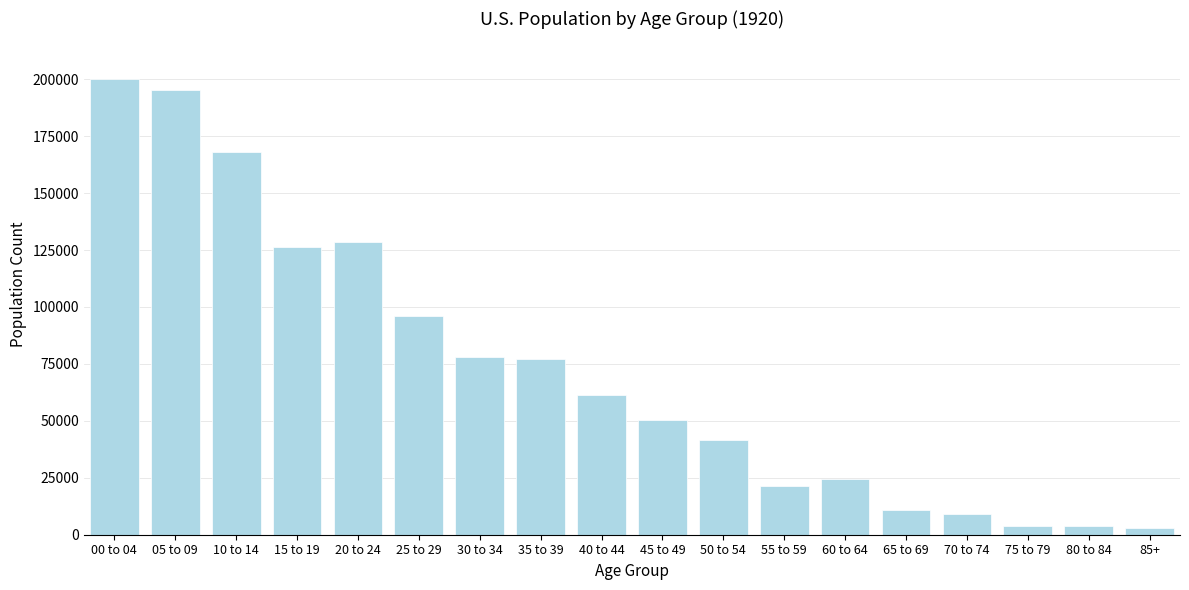

What is the difference between the values at 55 to 59 and 25 to 29?

74467